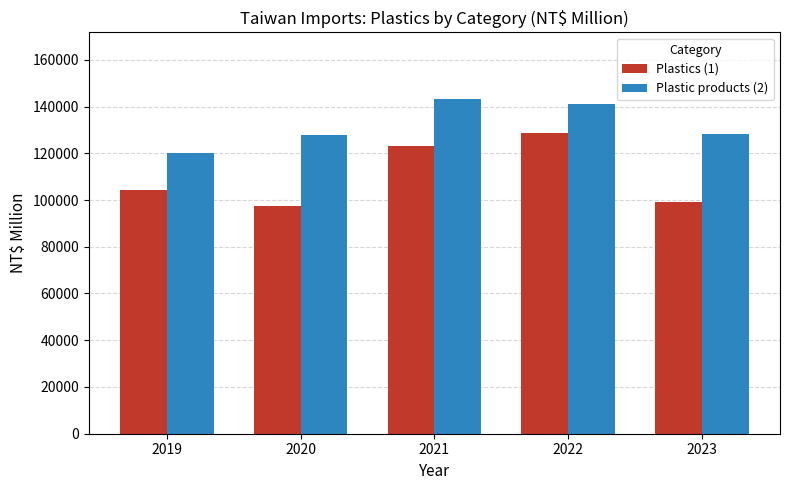

Does the chart contain any negative values?

No